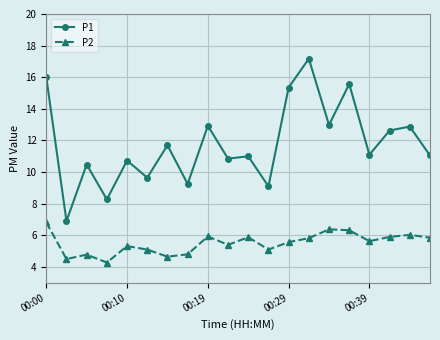

What is the greatest value displayed?

17.2